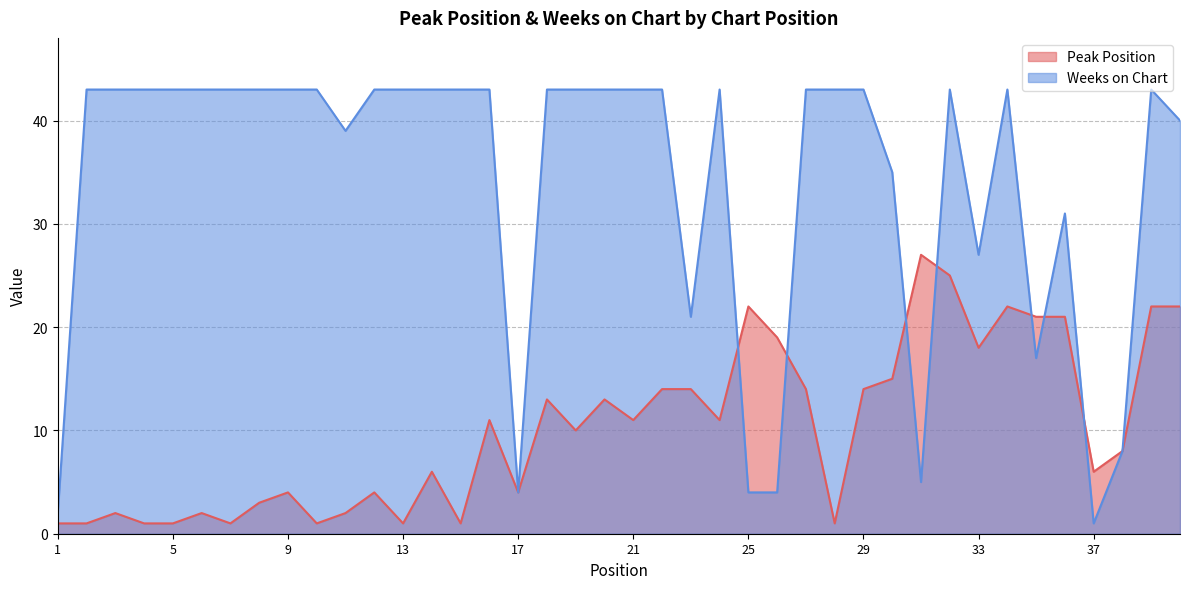

List the series in order of their overall mean, lowest first.

Peak Position, Weeks on Chart